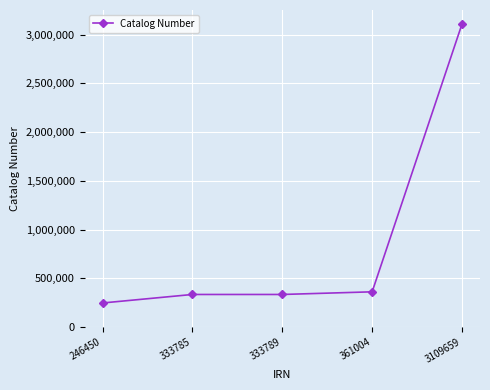

Is this an area chart (filled region under the line)?

No